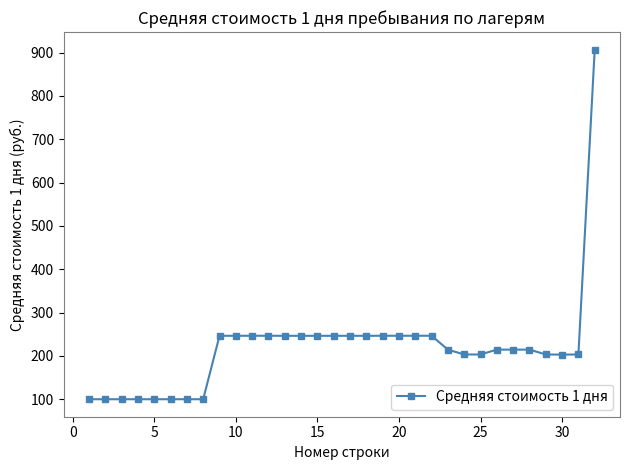

What is the difference between the second highest and minimum values?

146.5